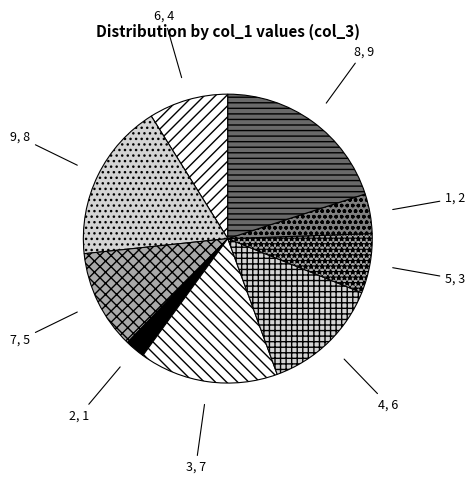

The 6 slice represents 1% of the pie. True or false?

False